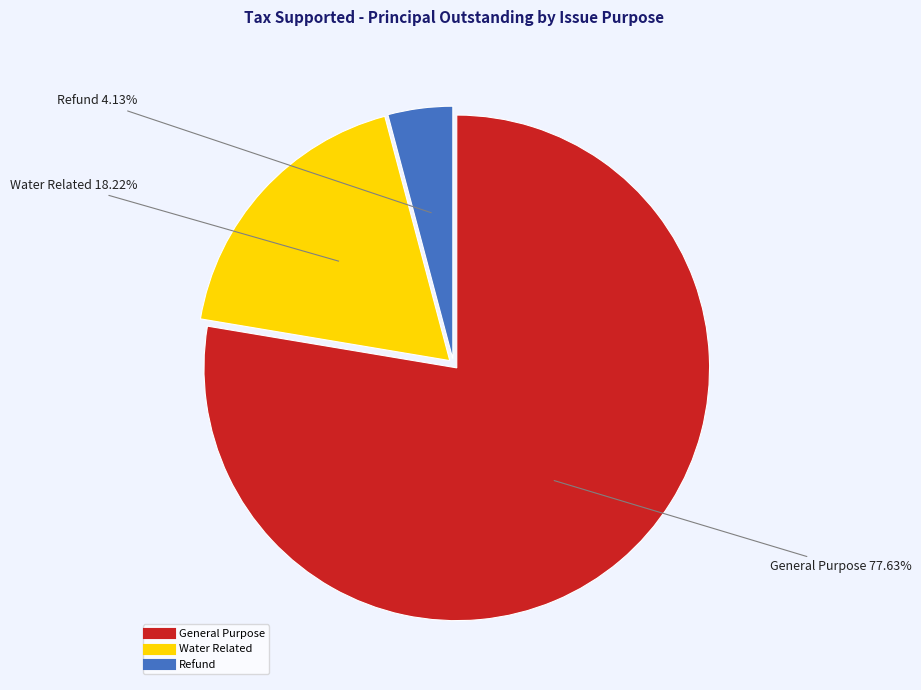

Count the number of slices in the pie.

3